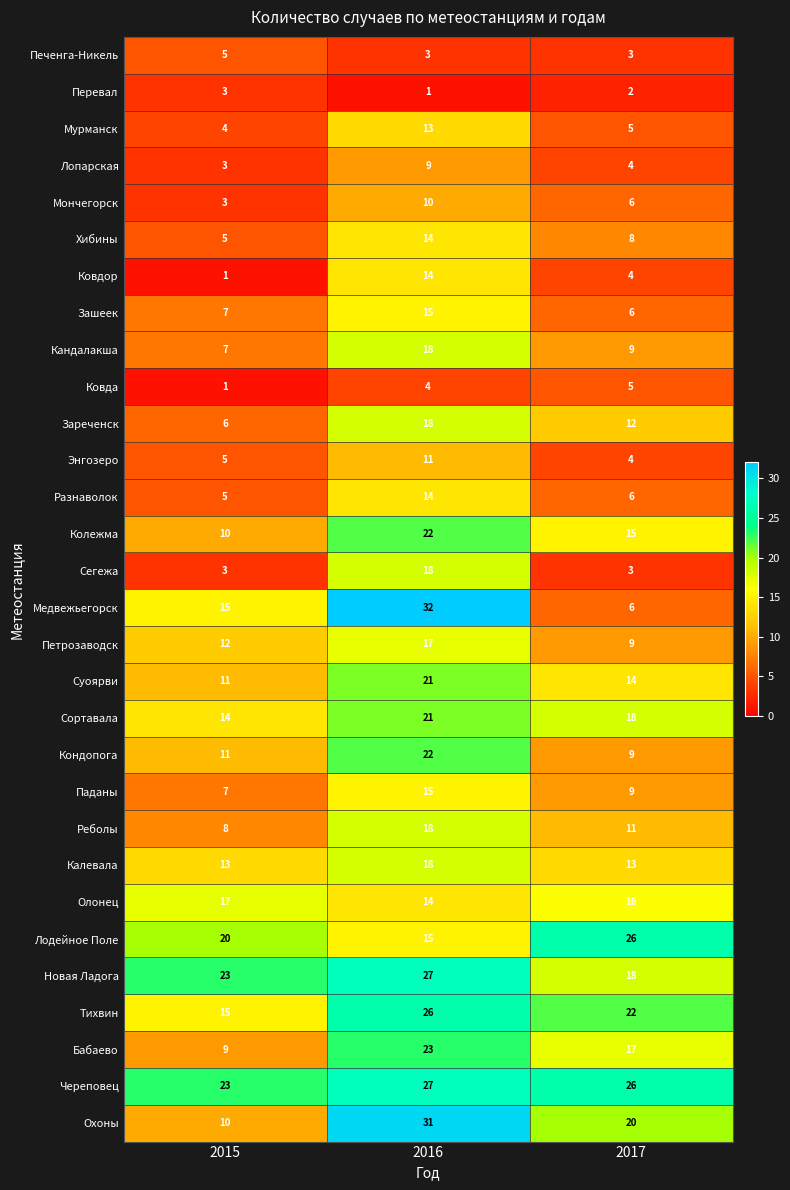

What is the total value across all series at 2016?

511